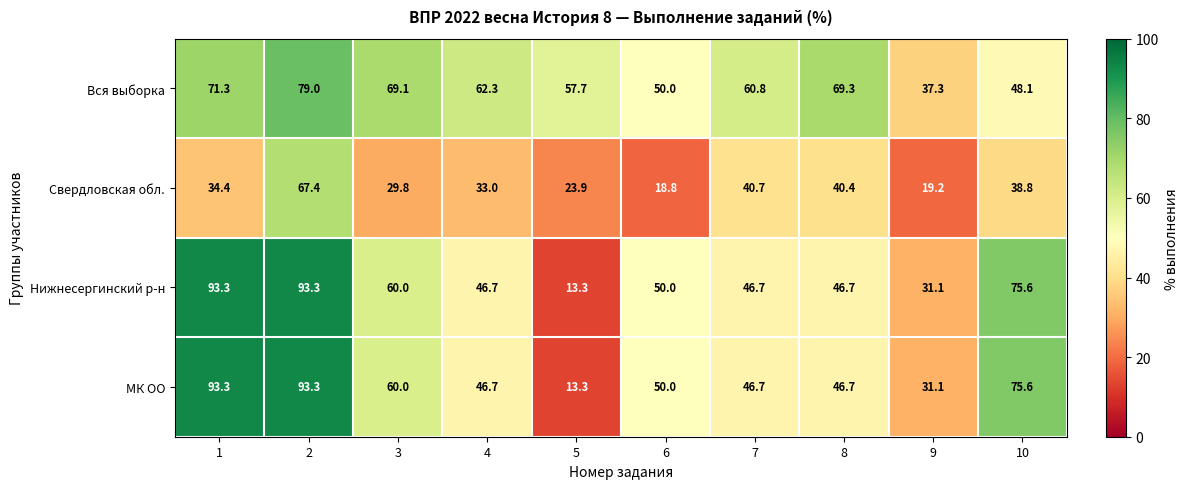

What is the spread (max minus min) of values at 6?

31.2